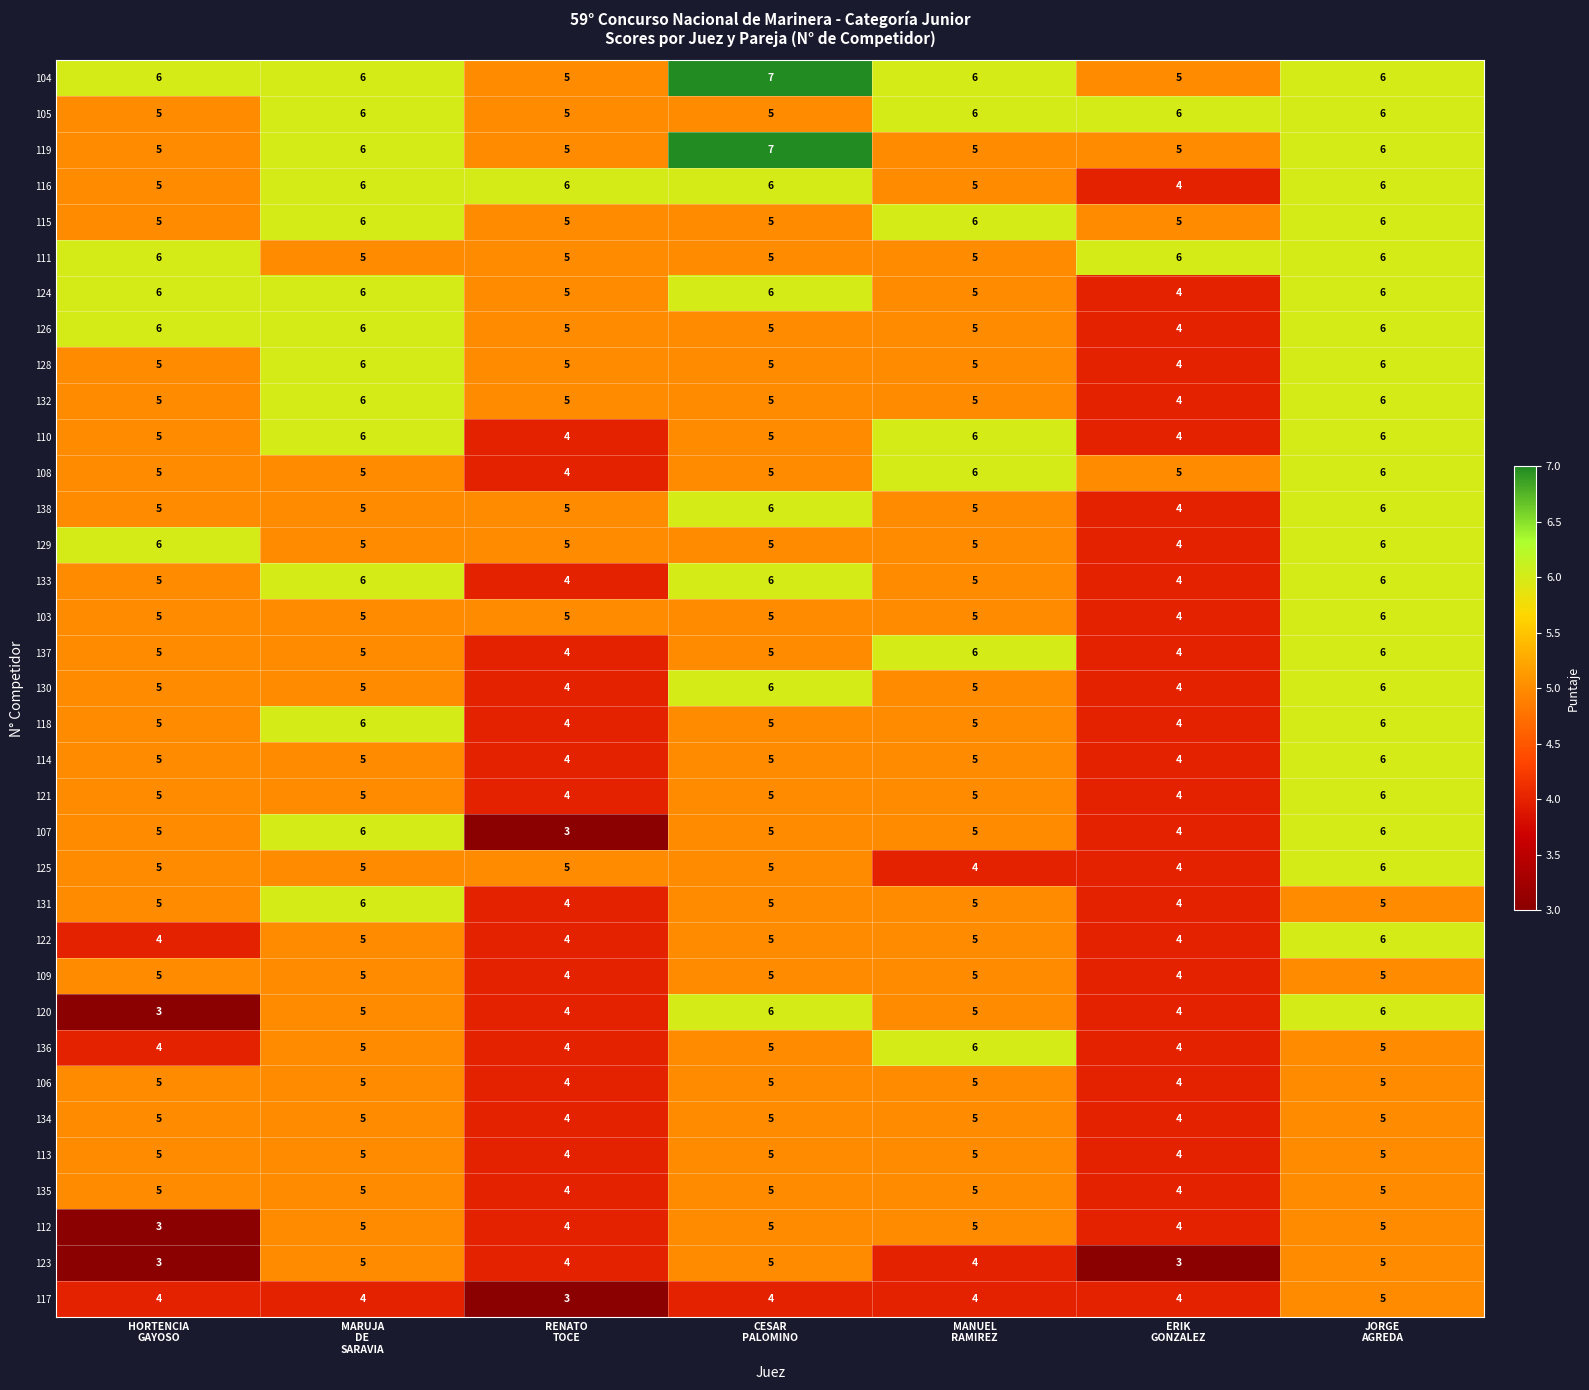

What is the sum of all 104 values?

41